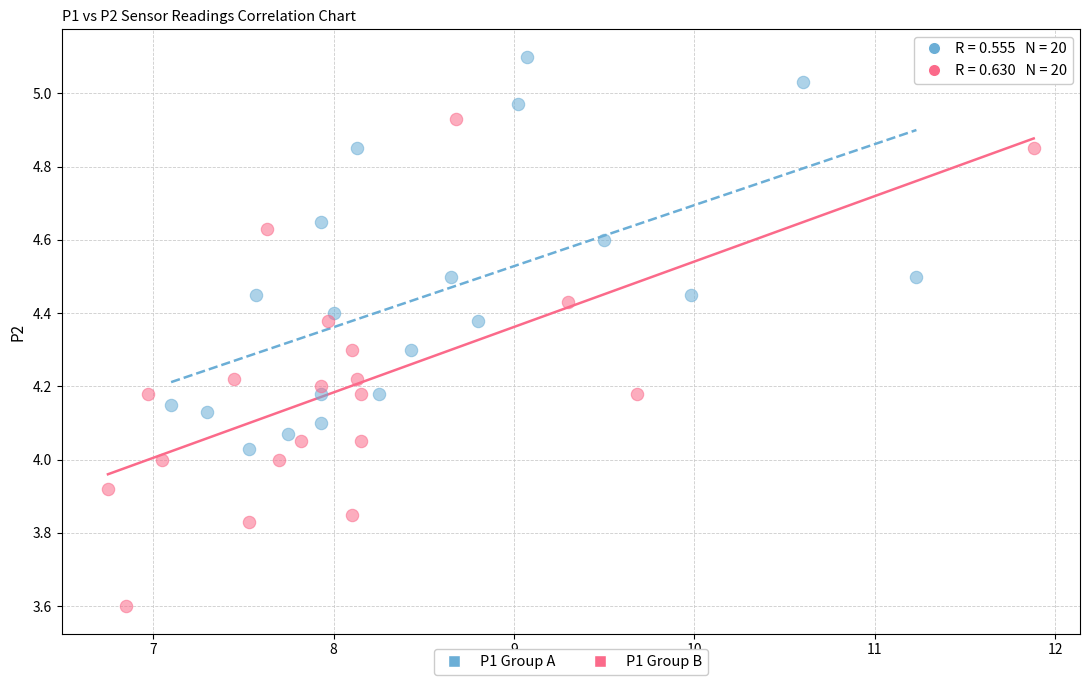

Which series reaches the minimum Y coordinate?

P1 Group B